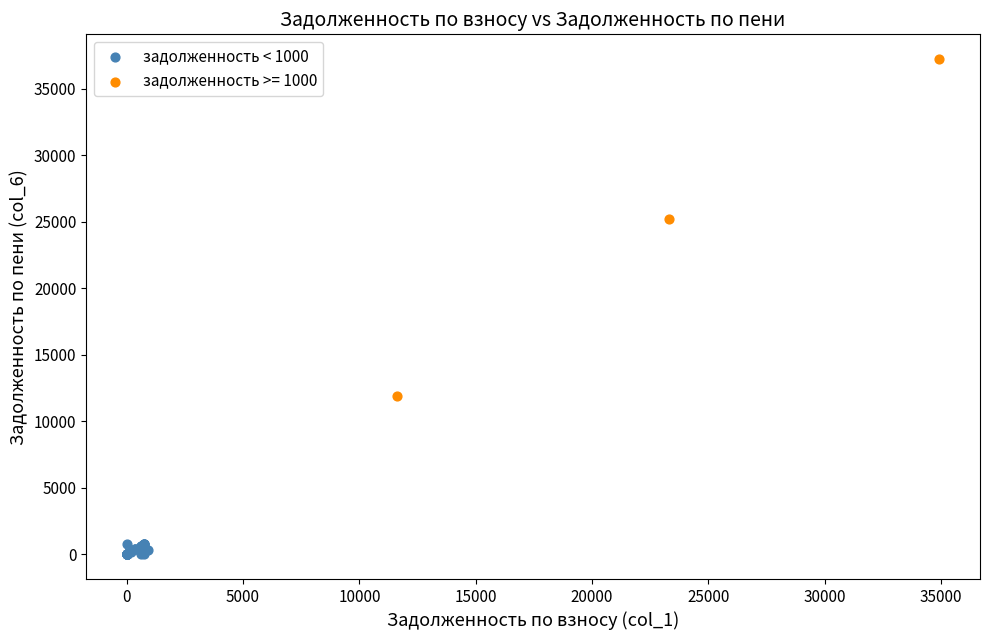

Which series reaches the minimum Y coordinate?

задолженность < 1000